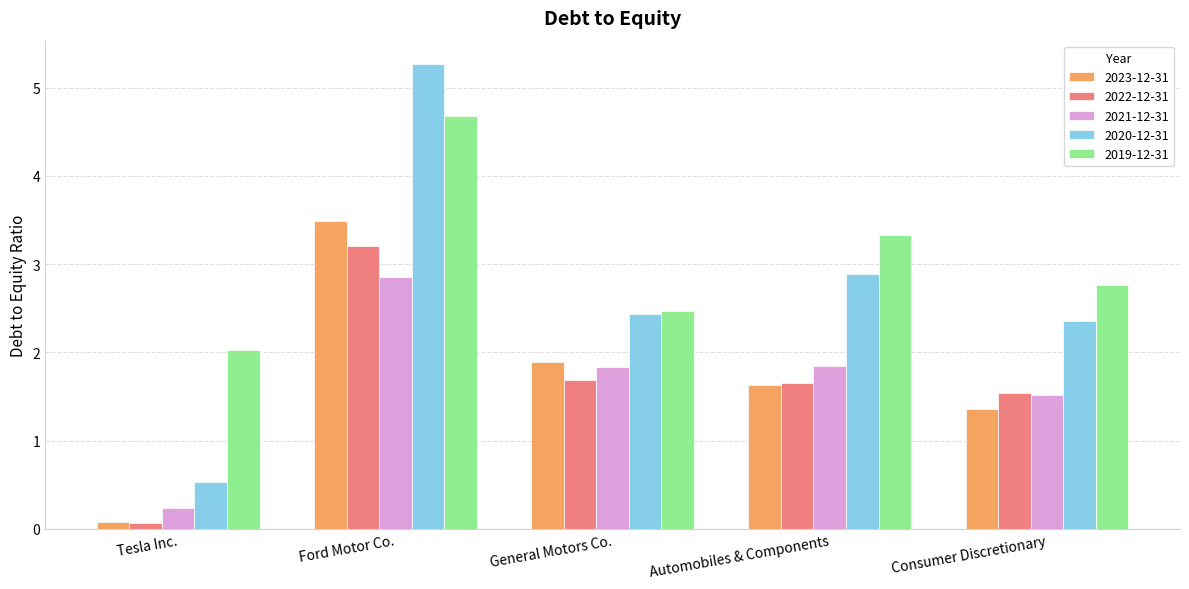

True or false: 2019-12-31 has a value of 0.8 at Consumer Discretionary.

False